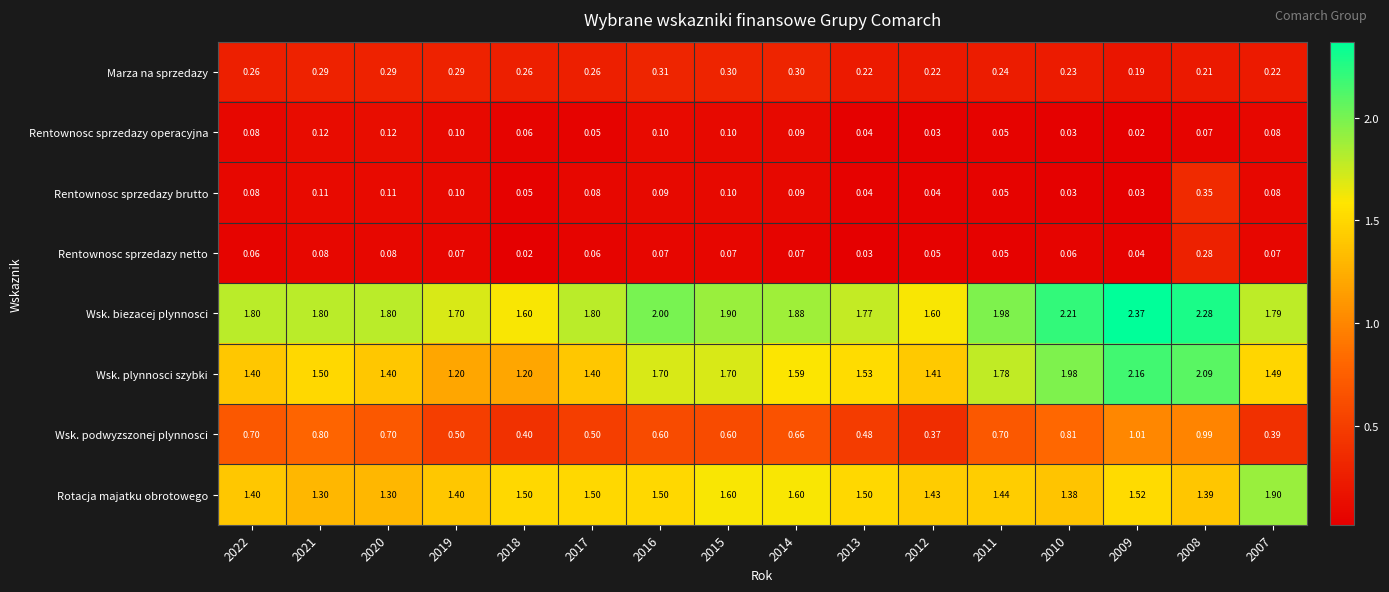

Which series has the largest range (max minus min)?

Wsk. plynnosci szybki